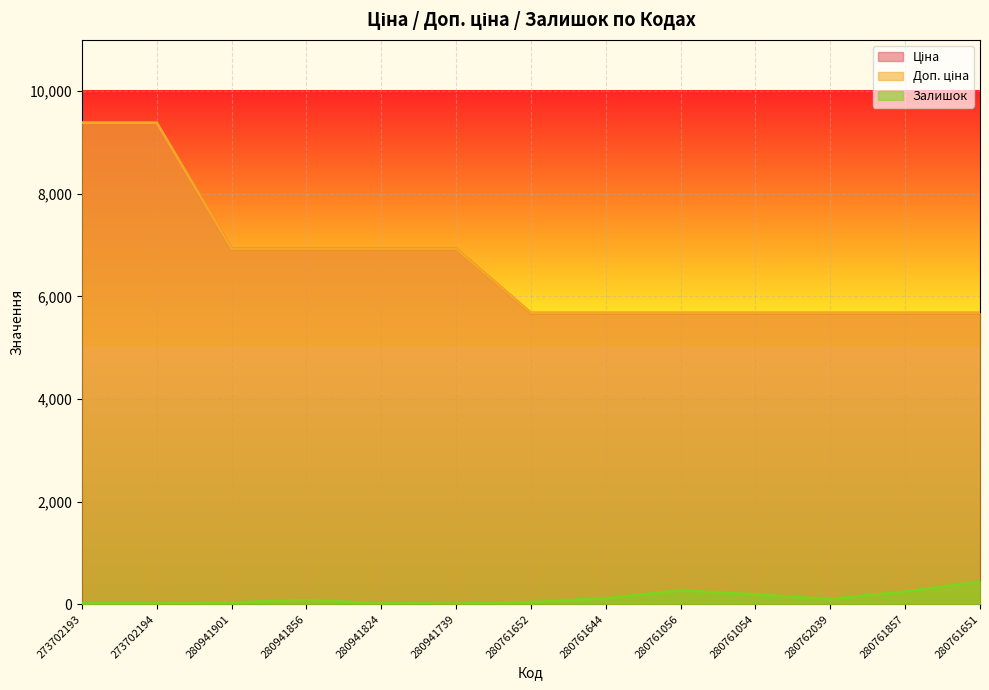

What are all the series names shown in the legend?

Ціна, Доп. ціна, Залишок